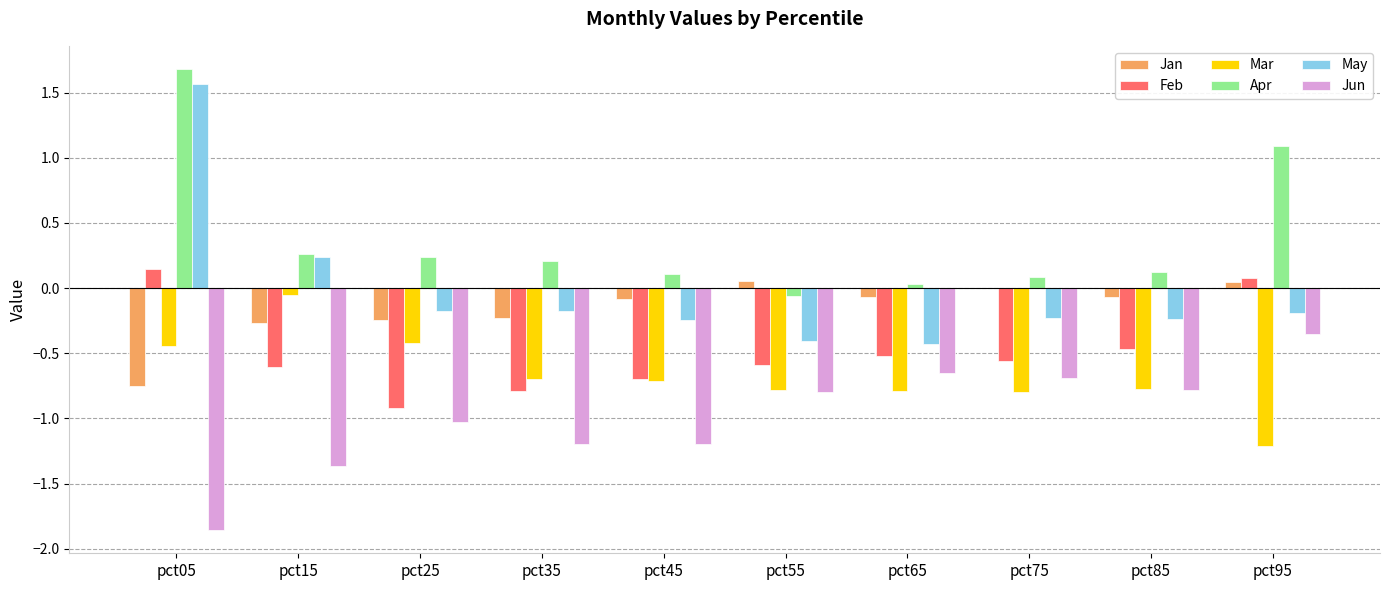

True or false: Jun has a value of -1.0 at pct05.

False